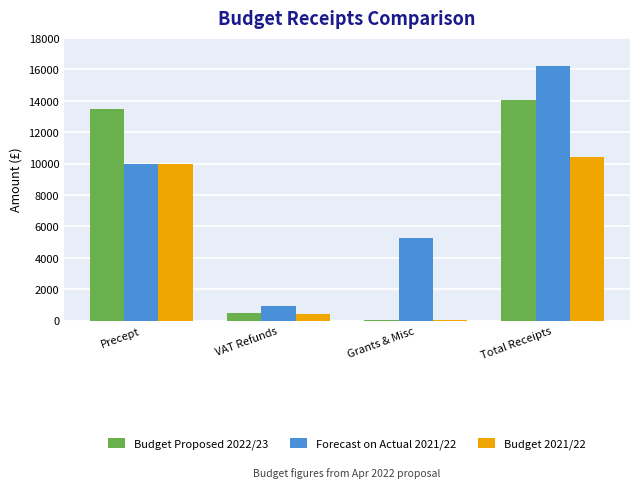

Count the number of data series in this chart.

3